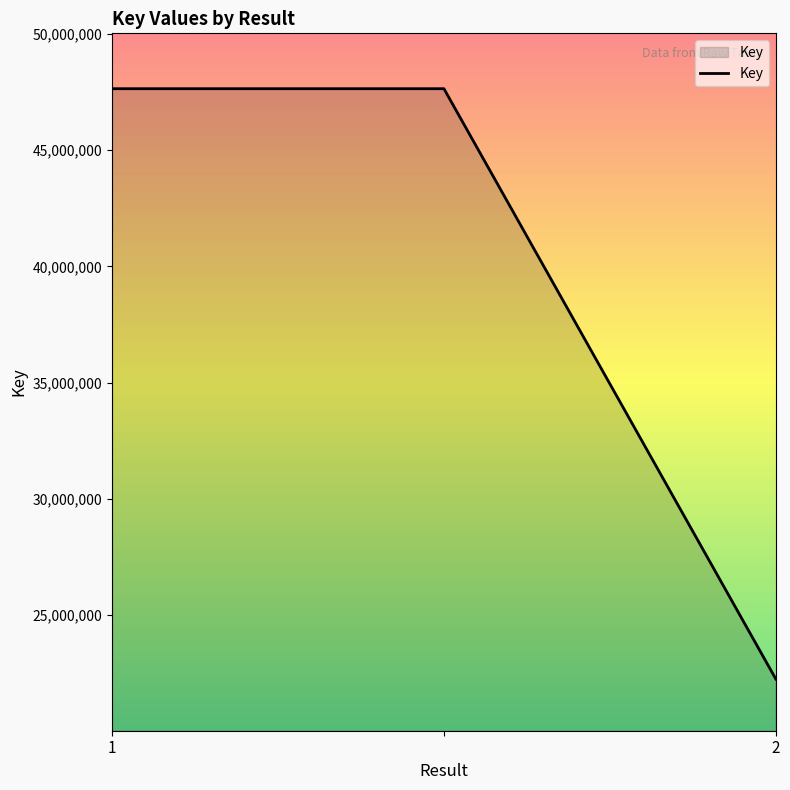

What is the greatest value displayed?

47646292